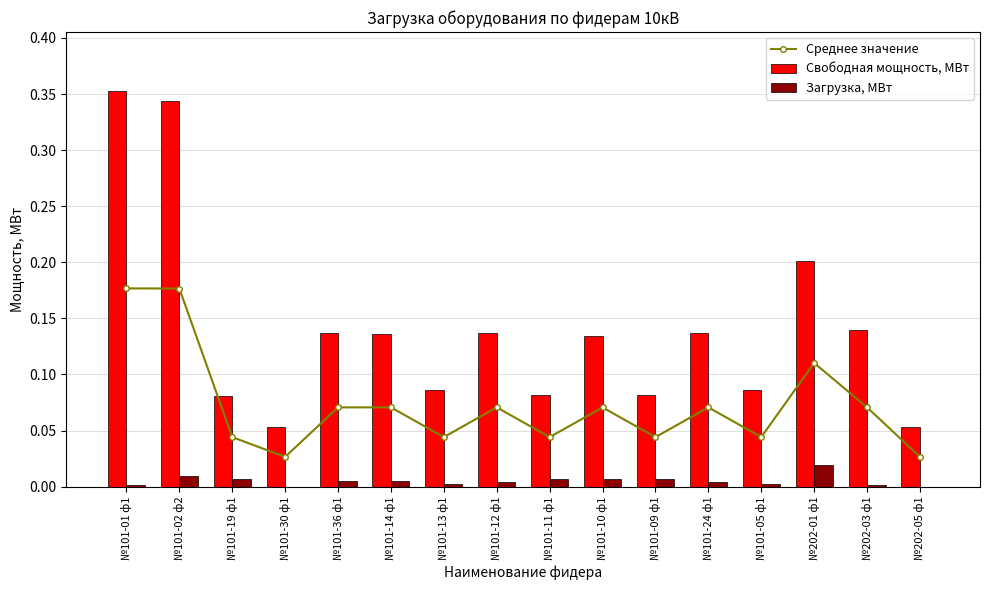

What is the average value of the Среднее значение series?

0.1